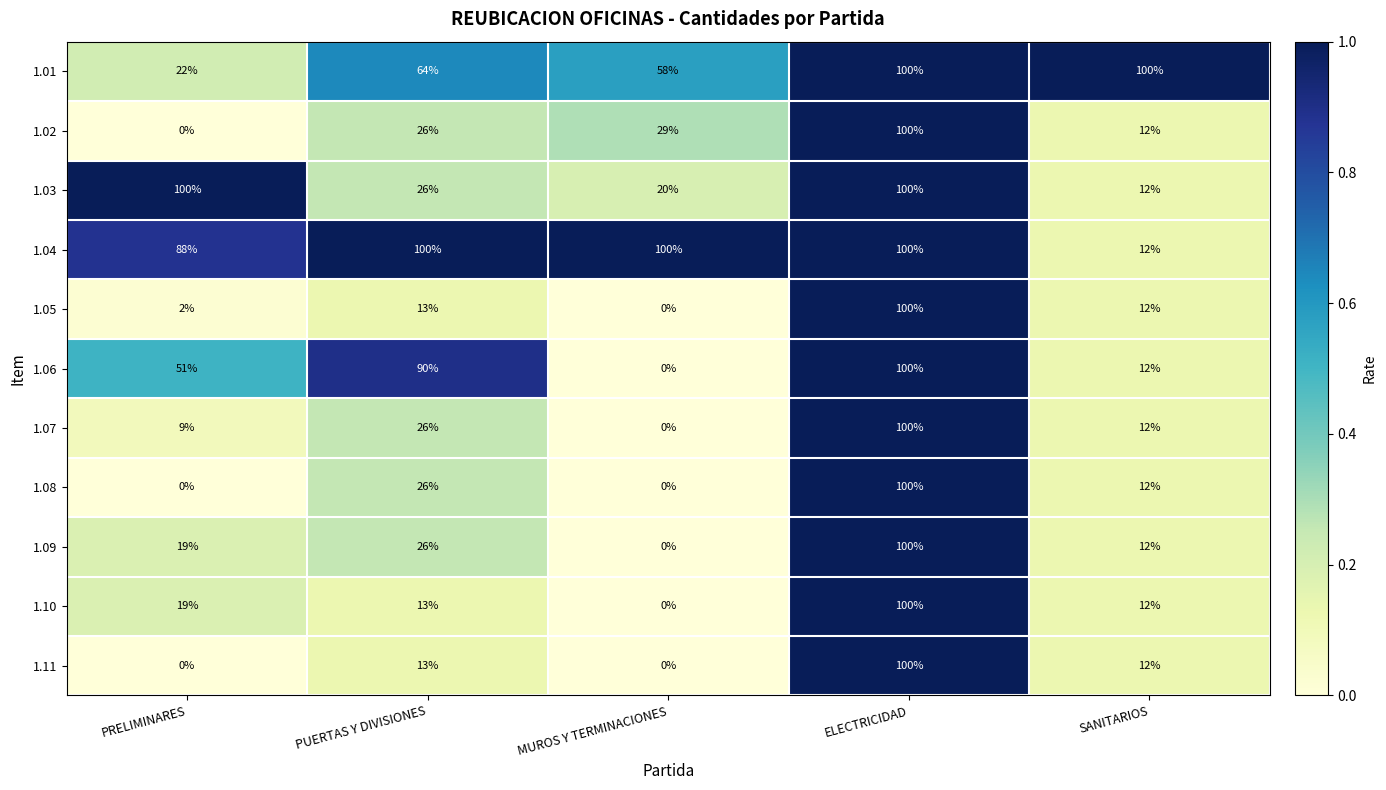

The 1.06 series shows 90 at PUERTAS Y DIVISIONES. True or false?

True